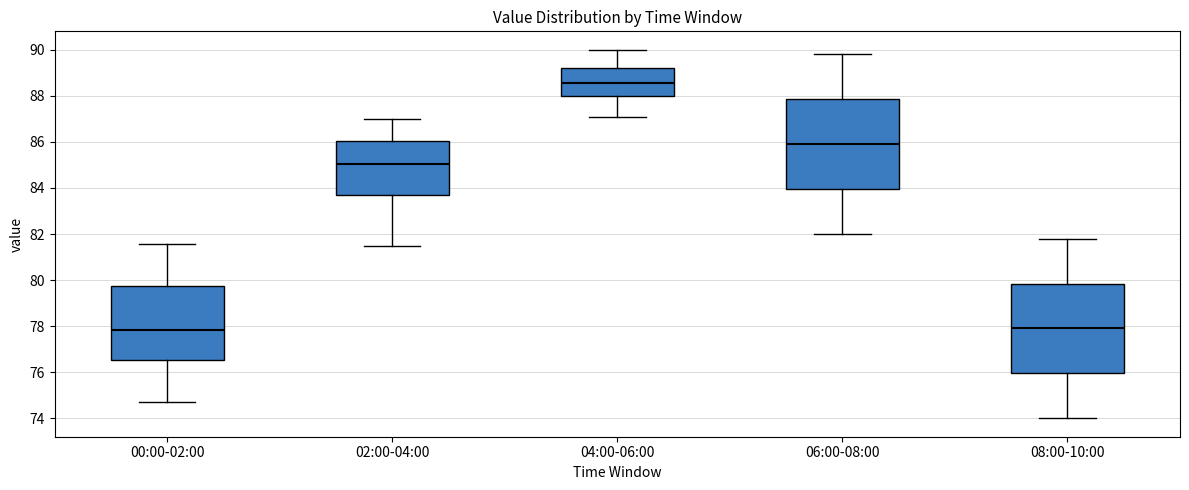

Reading left to right, read every box against the y-axis: the position of its median line, the range the box covers, and the ends of its whiskers. The values are not printed on the chart, so give them approximately, as read against the axis.

00:00-02:00: median 77.8, box 76.6 to 79.8, whiskers 74.8 to 81.6
02:00-04:00: median 85.0, box 83.8 to 86.0, whiskers 81.6 to 87.0
04:00-06:00: median 88.6, box 88.0 to 89.2, whiskers 87.2 to 90.0
06:00-08:00: median 86.0, box 84.0 to 87.8, whiskers 82.0 to 89.8
08:00-10:00: median 78.0, box 76.0 to 79.8, whiskers 74.0 to 81.8